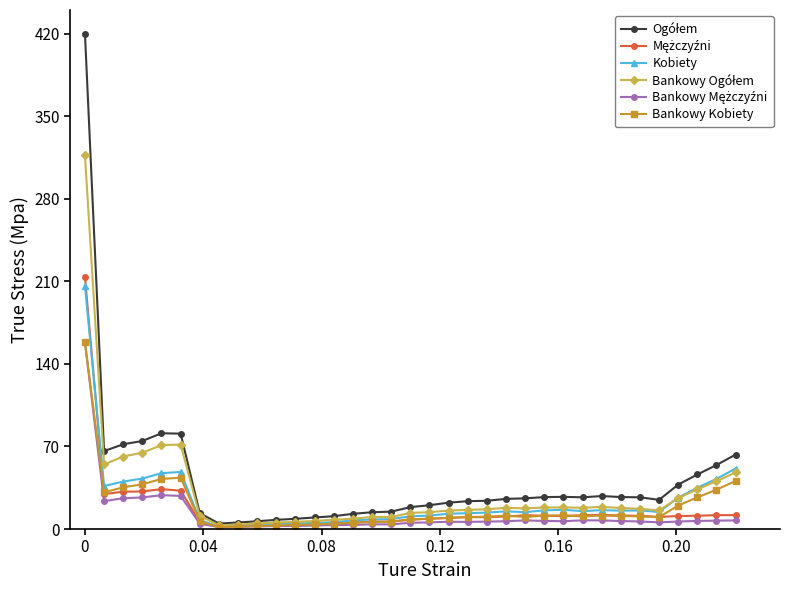

True or false: Bankowy Ogółem has more than 0 points higher than both neighbors.

True